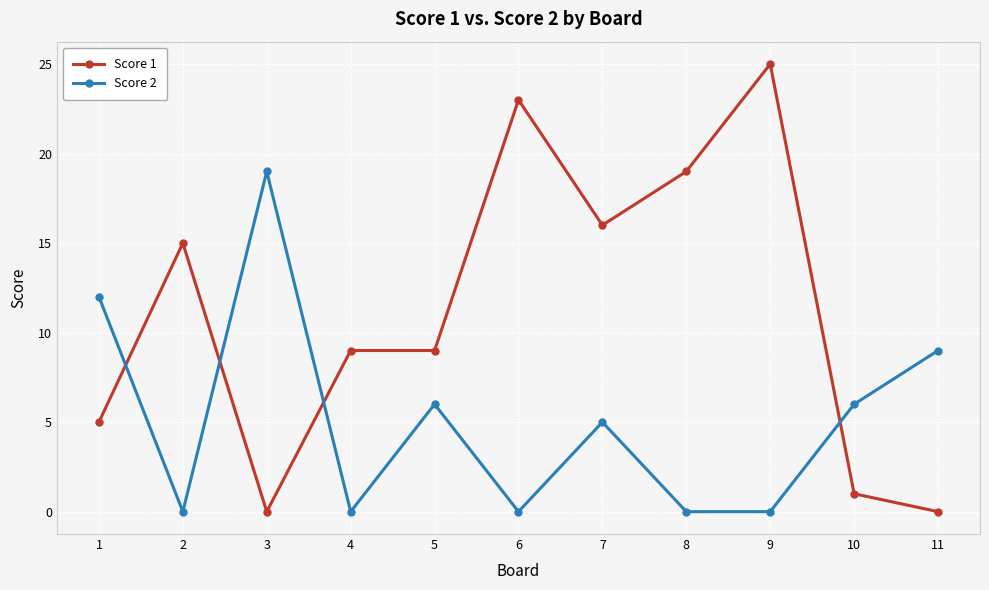

Between which two adjacent categories do Score 2 and Score 1 first intersect?

1 and 2